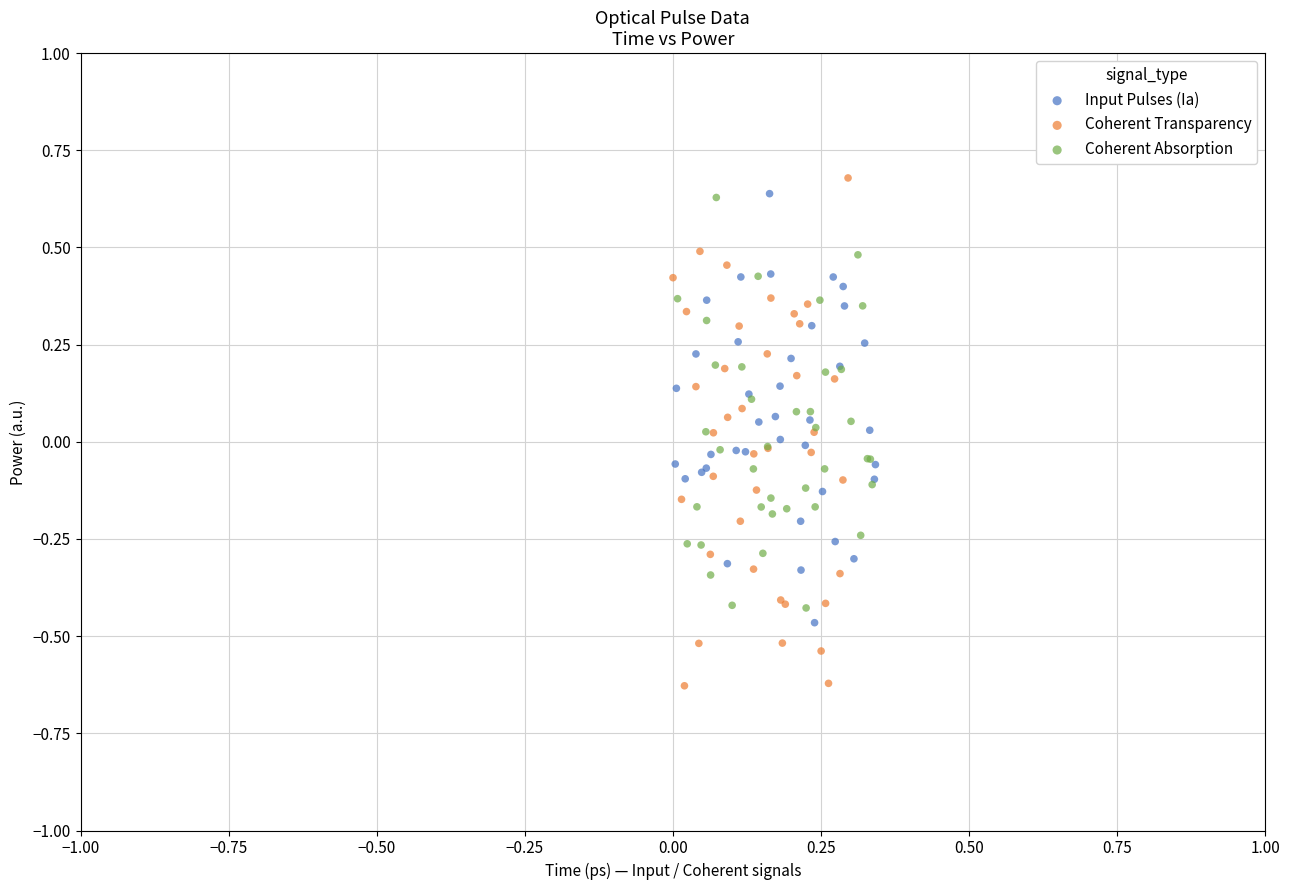

Which series reaches the maximum Y coordinate?

Coherent Transparency